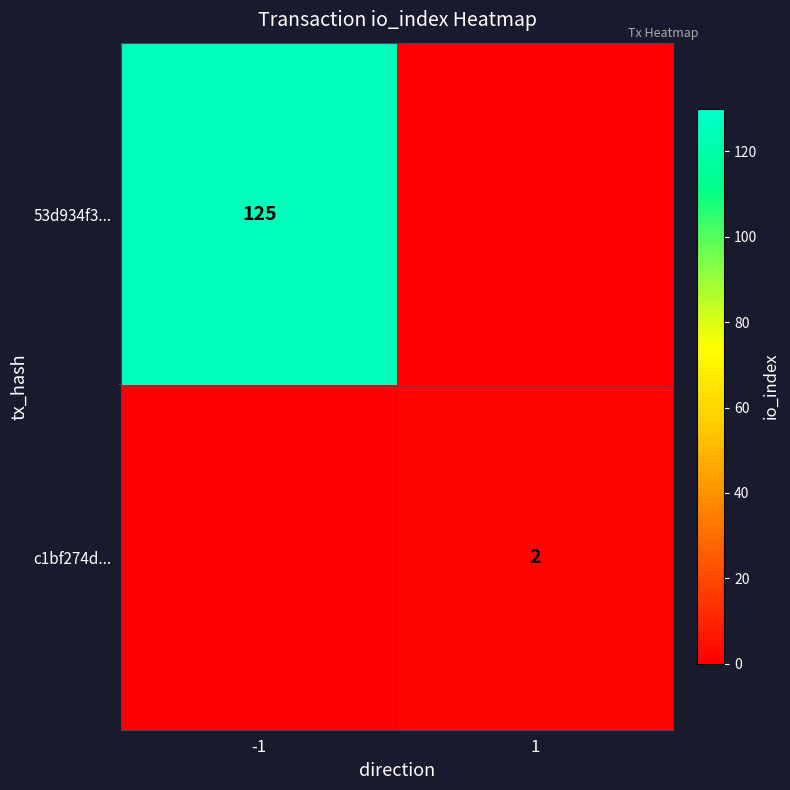

The c1bf274d... series shows 2 at 1. True or false?

True